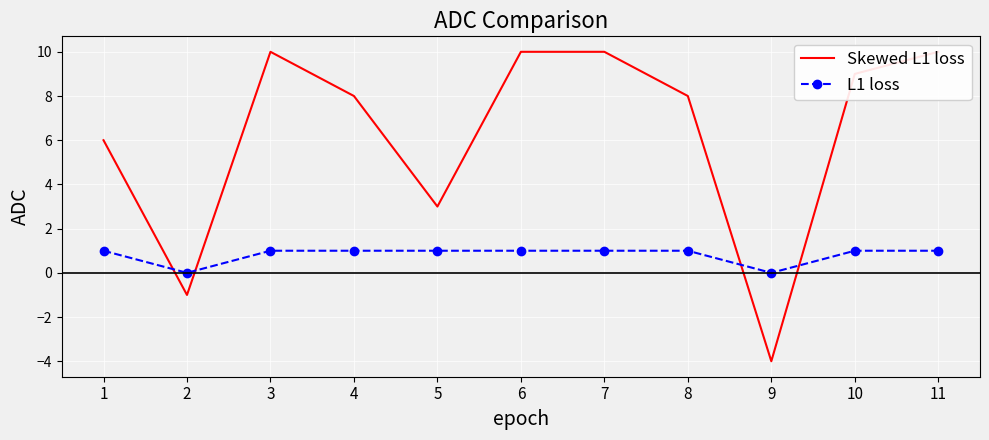

True or false: L1 loss has a value of 2 at 6.

False